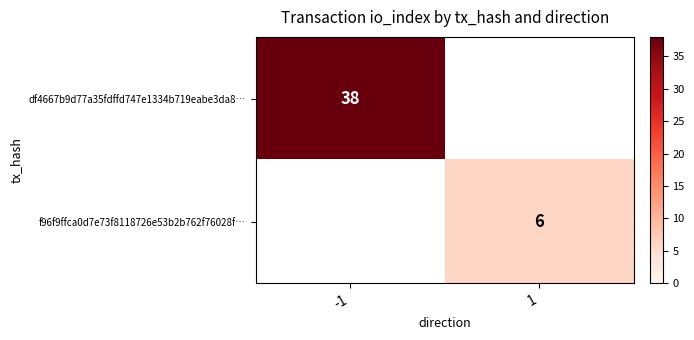

True or false: df4667b9d77a35fdffd747e1334b719eabe3da8… has a value of 38 at -1.

True